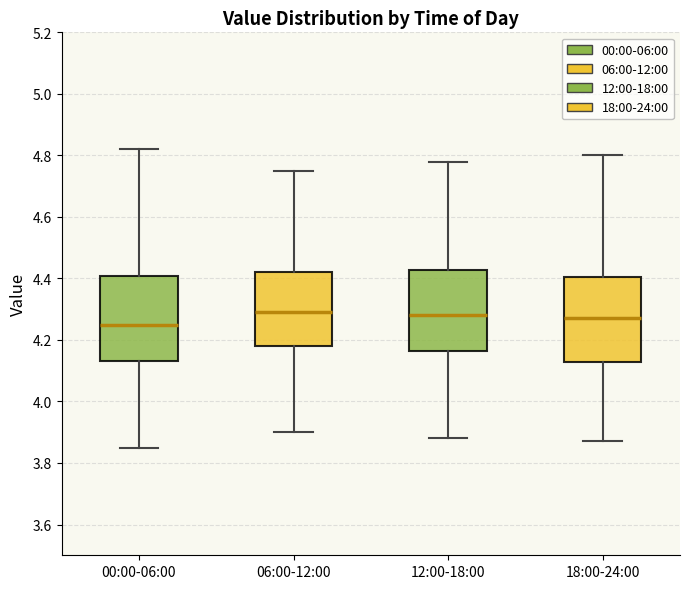

Where does the lower whisker of the box for 06:00-12:00 end on the y-axis? The values are not printed on the chart, so give them approximately, as read against the axis.

3.90